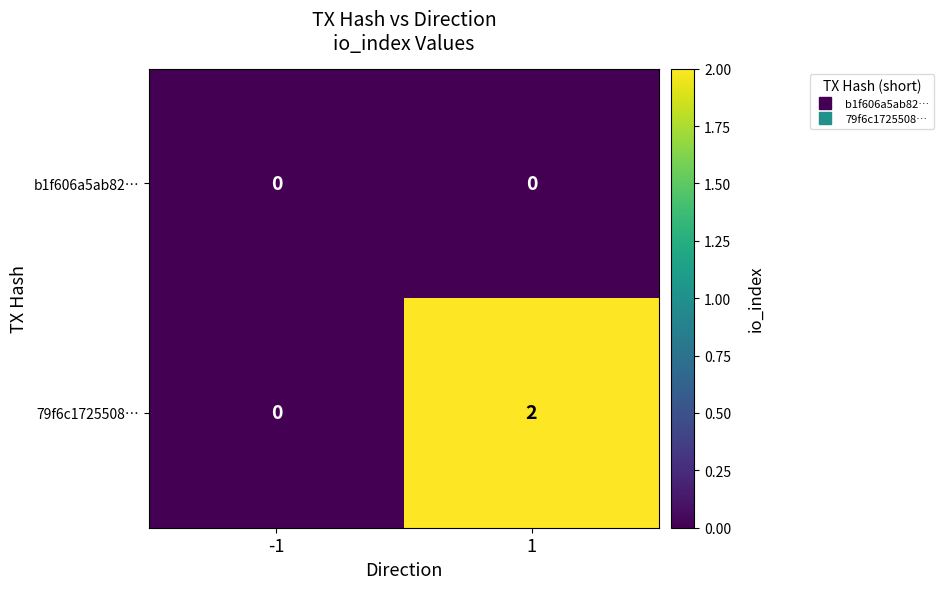

List the series in order of their overall mean, lowest first.

b1f606a5ab82…, 79f6c1725508…